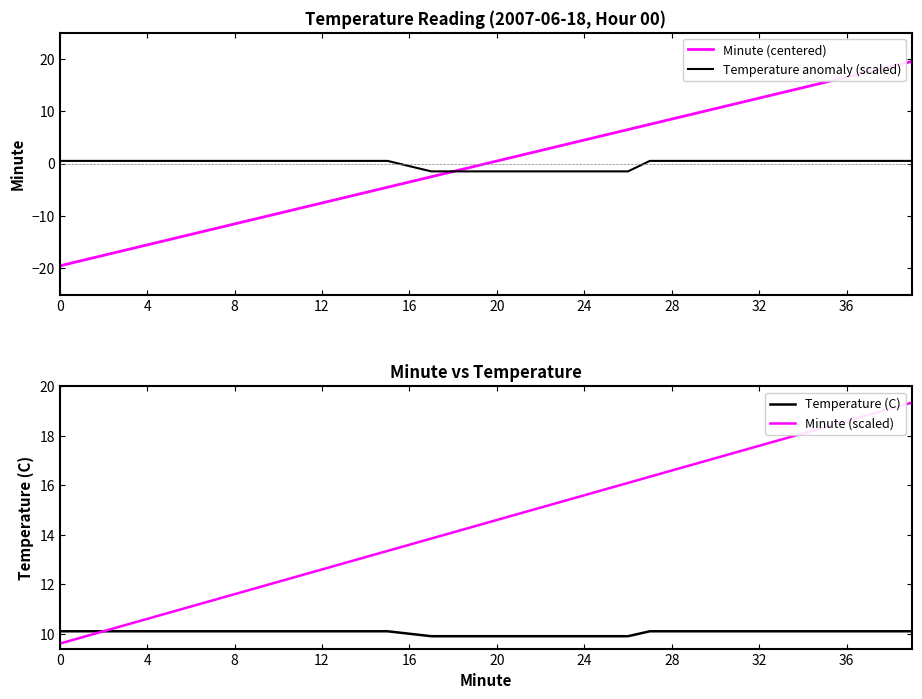

What is the label of the 30th point from the right?

10